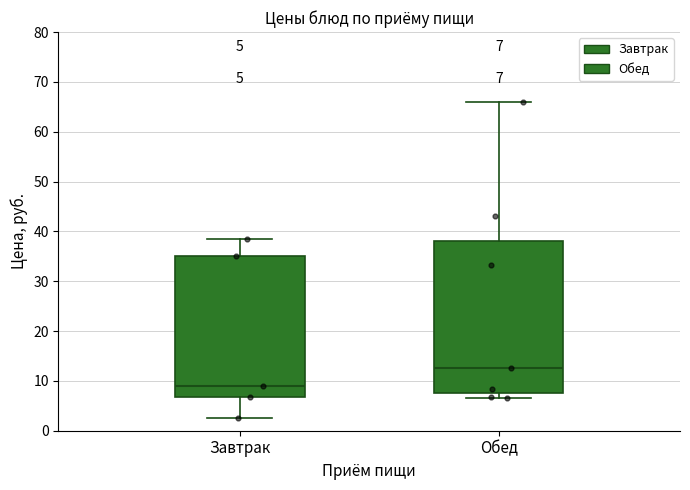

Which box has the lowest median line?

Завтрак